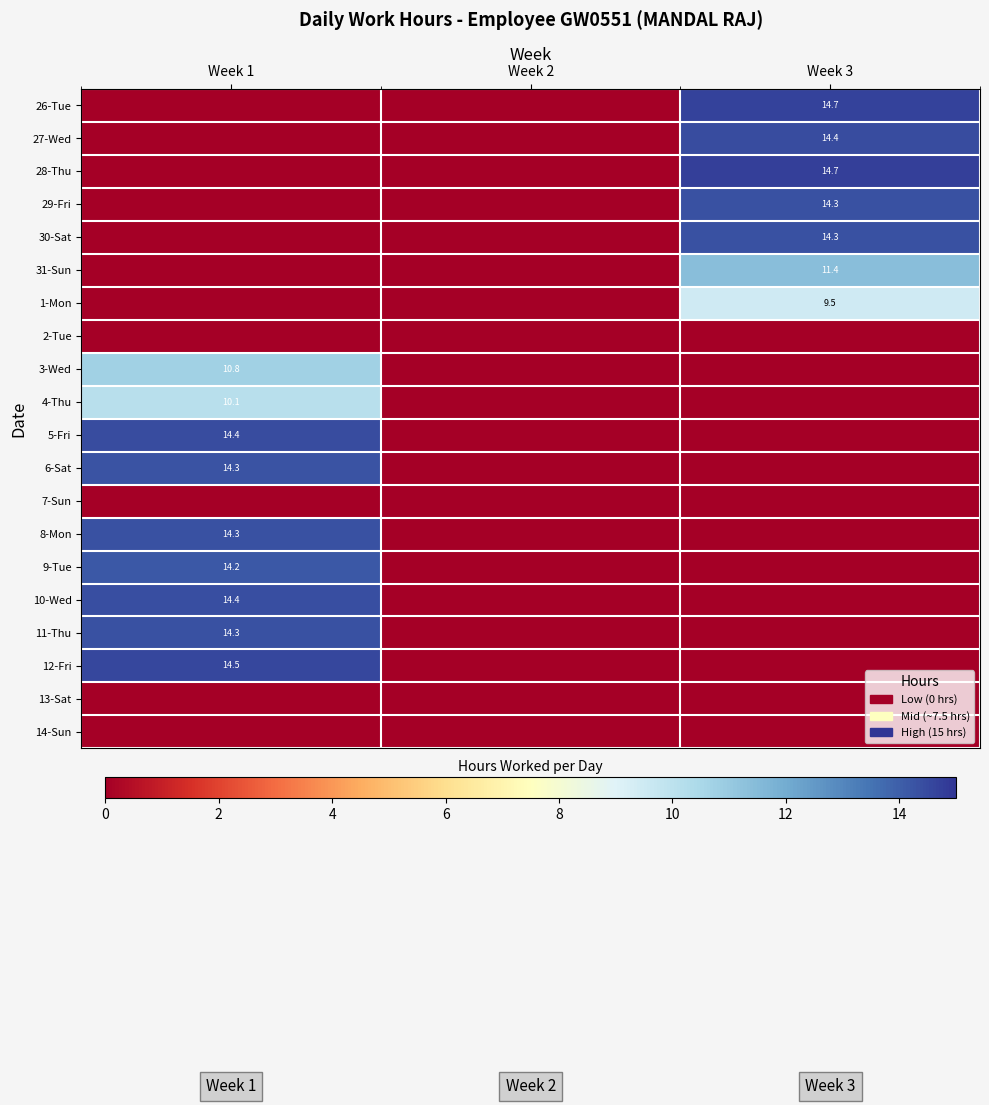

True or false: 4-Thu has a value of 10.1 at Week 1.

True